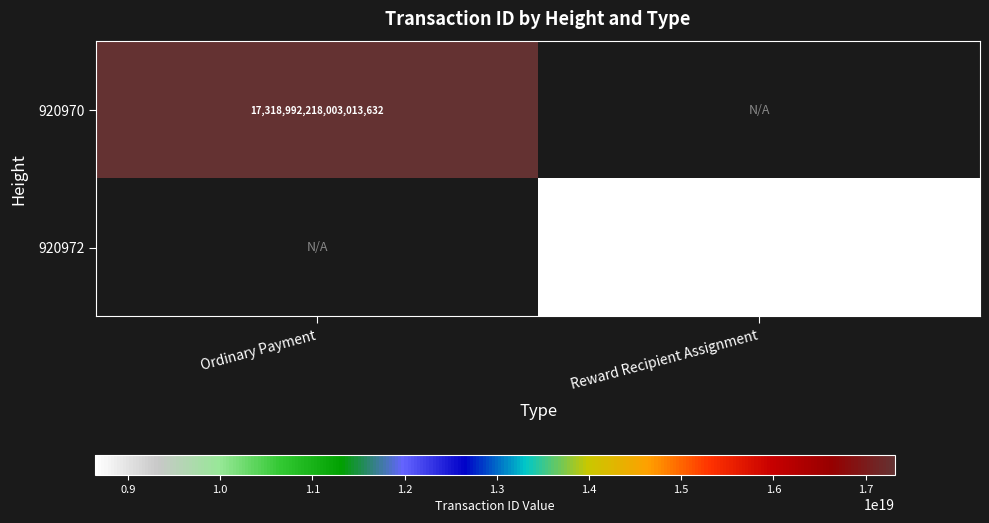

At how many categories does at least one series exceed 13866786611467560960?

1